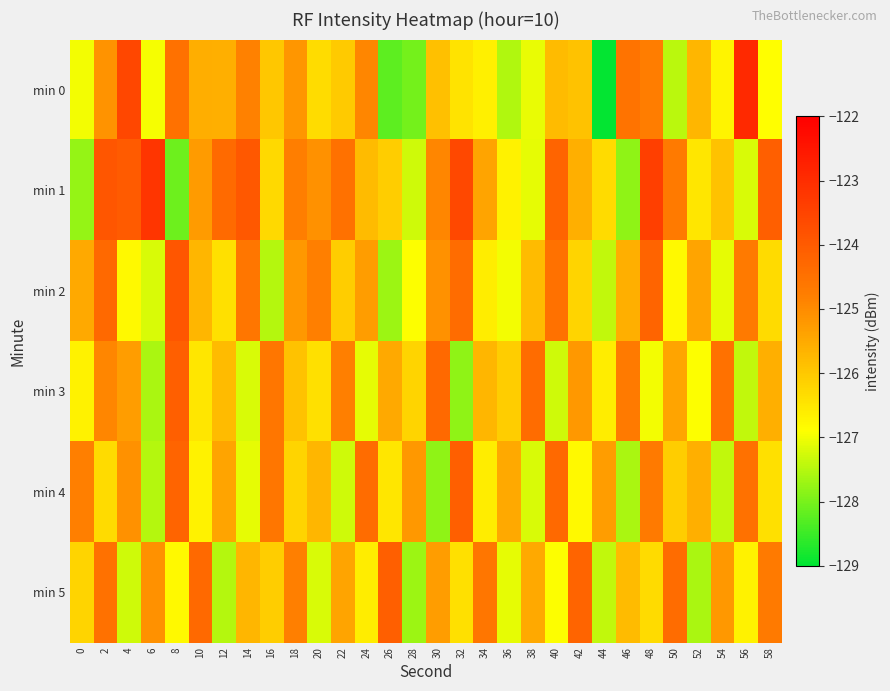

Which label corresponds to the smallest value in the chart?

44